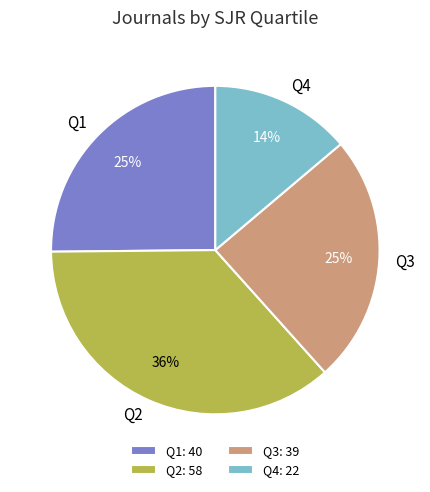

To the nearest percent, what is the average slice percentage?

25%